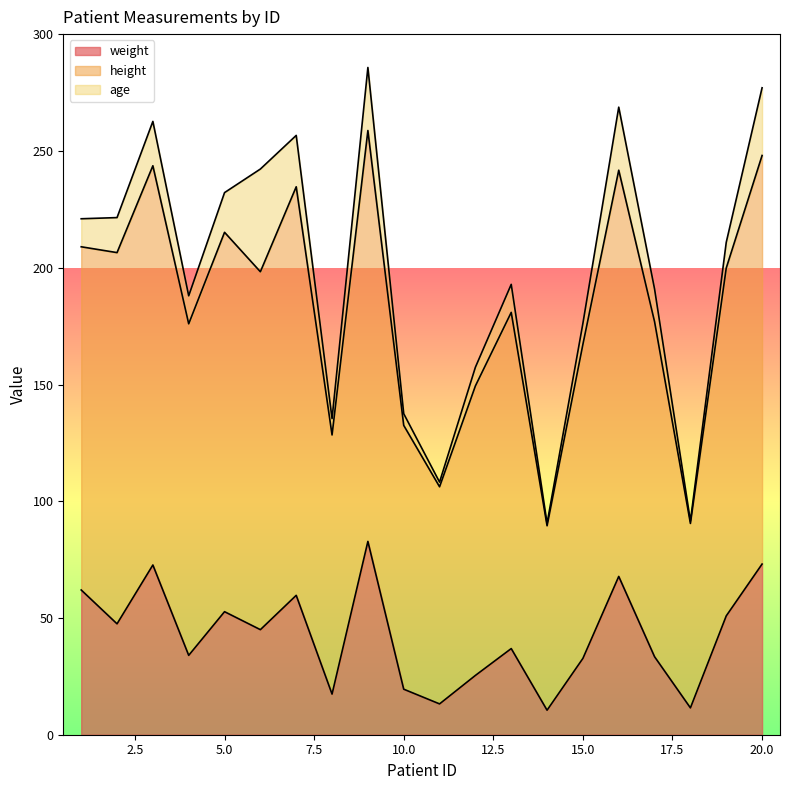

What is the total value across all series at 15.0?

176.2